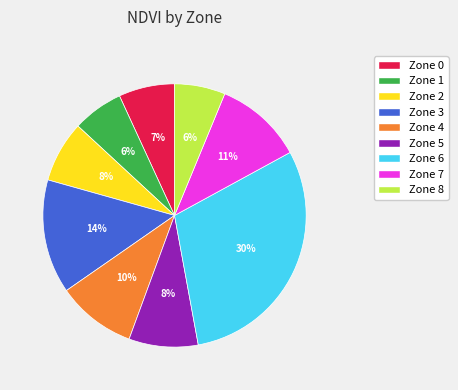

Is it true that Zone 2 is 20% of the pie?

False